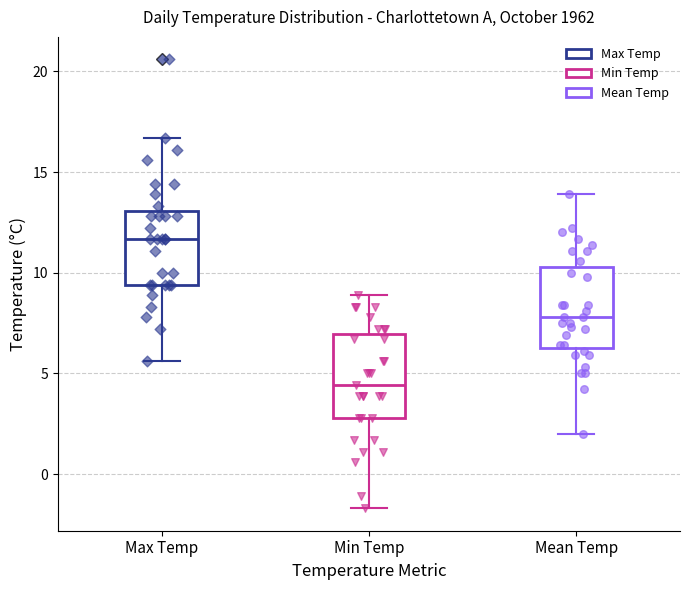

Reading left to right, read every box against the y-axis: the position of its median line, the range the box covers, and the ends of its whiskers. The values are not printed on the chart, so give them approximately, as read against the axis.

Max Temp: median 11.5, box 9.5 to 13.0, whiskers 5.5 to 16.5
Min Temp: median 4.5, box 3.0 to 7.0, whiskers -1.5 to 9.0
Mean Temp: median 8.0, box 6.5 to 10.5, whiskers 2.0 to 14.0